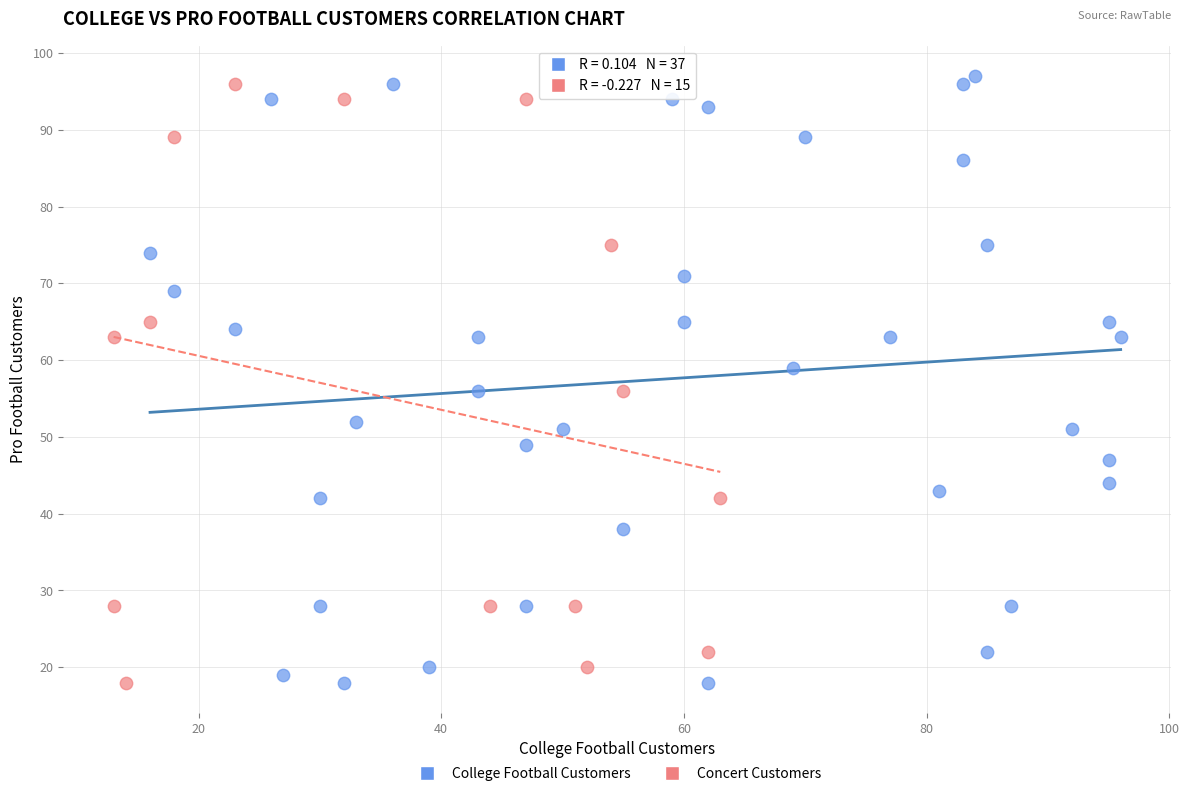

Which series has the widest spread of Y values?

College Football Customers